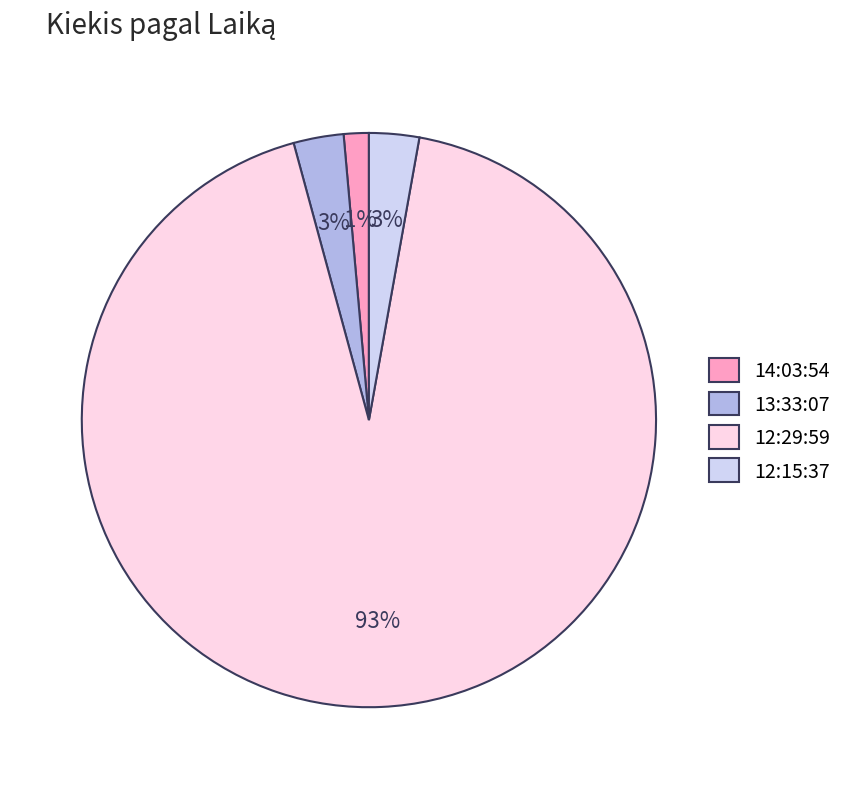

Count the number of slices in the pie.

4